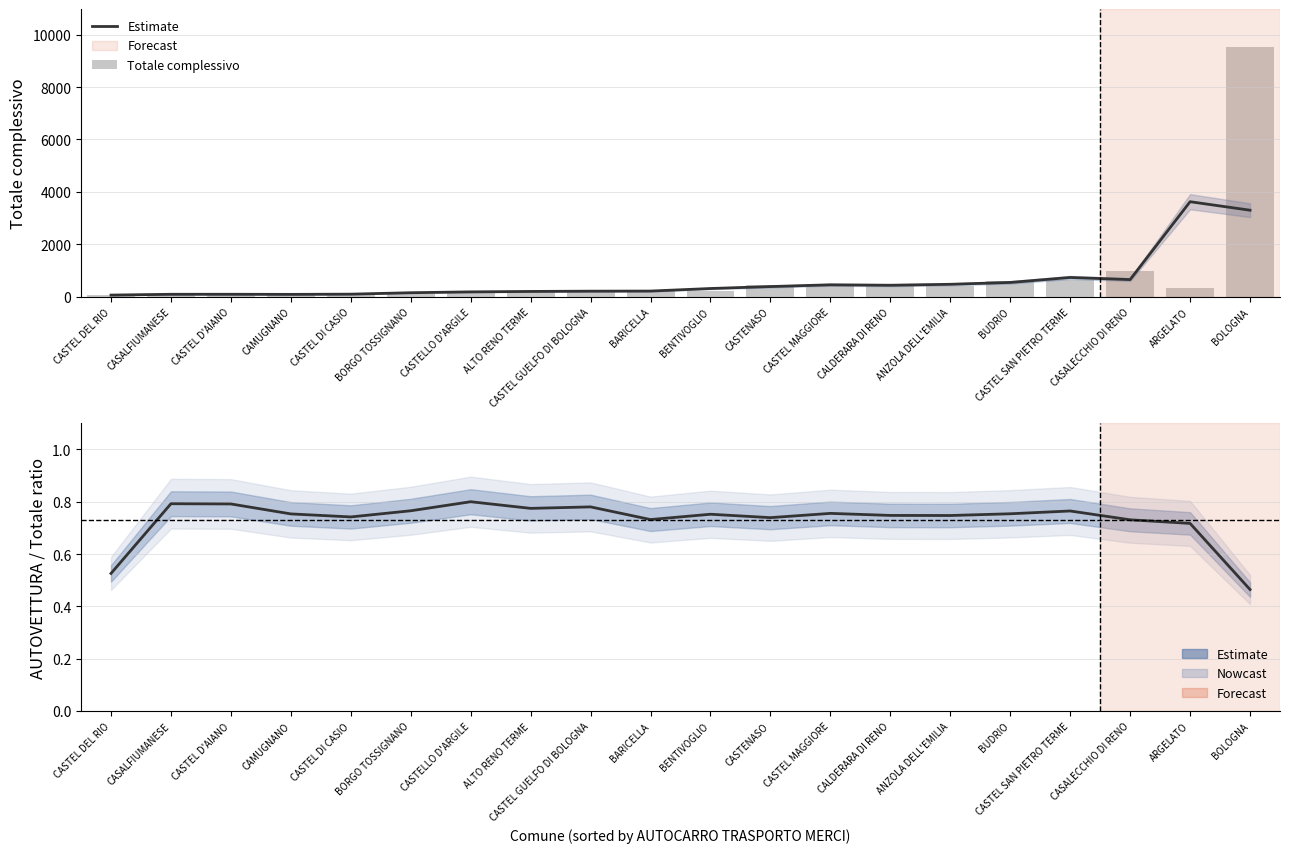

How many groups of bars are there?

20